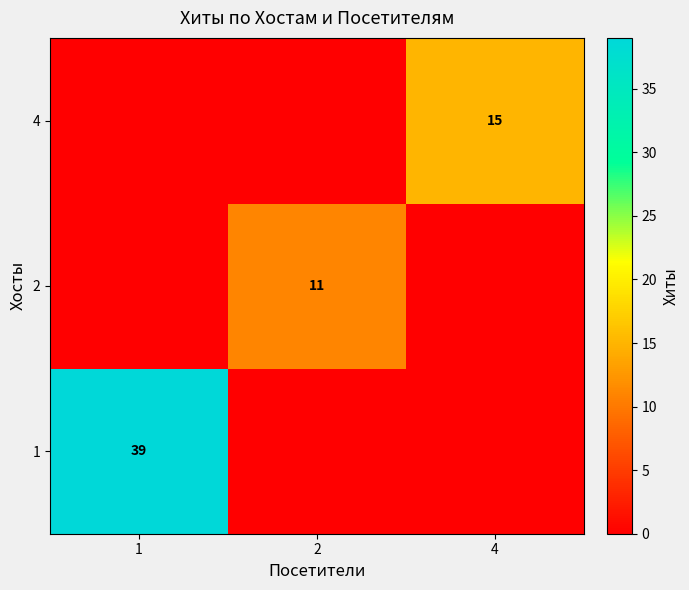

The value of 2 at 2 is 18. True or false?

False